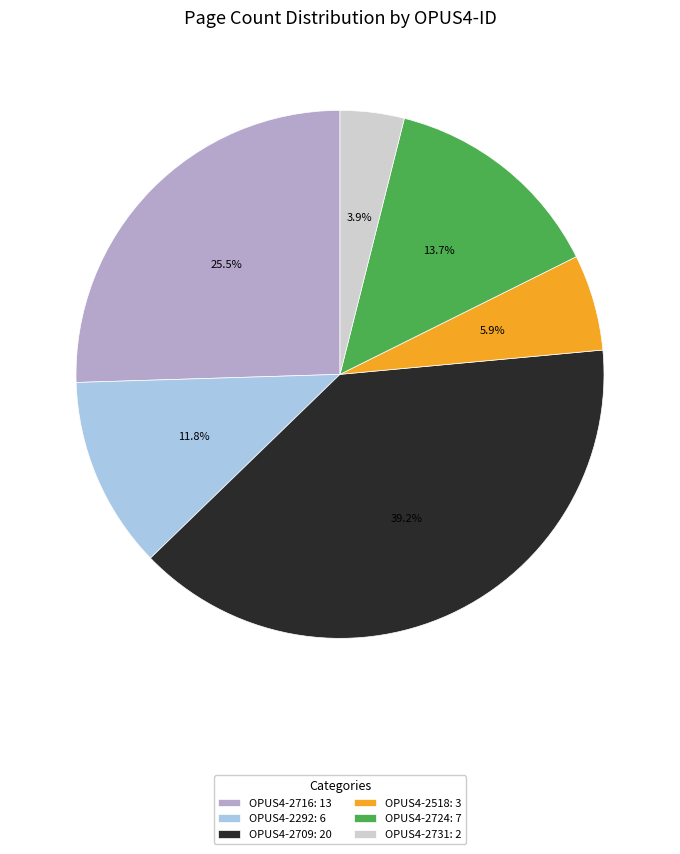

How much of the chart is everything except OPUS4-2716: 13?

74.5%